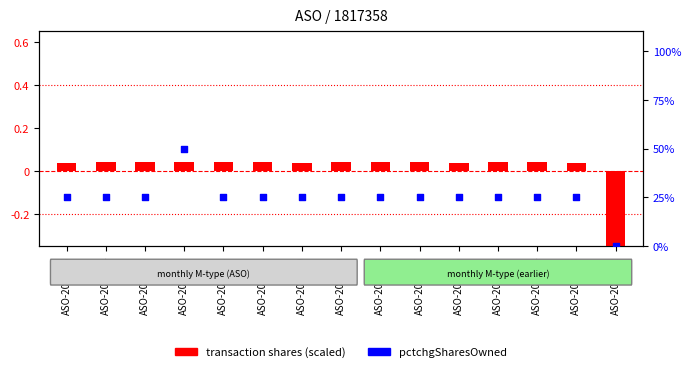

At how many categories does at least one series exceed 36?

1